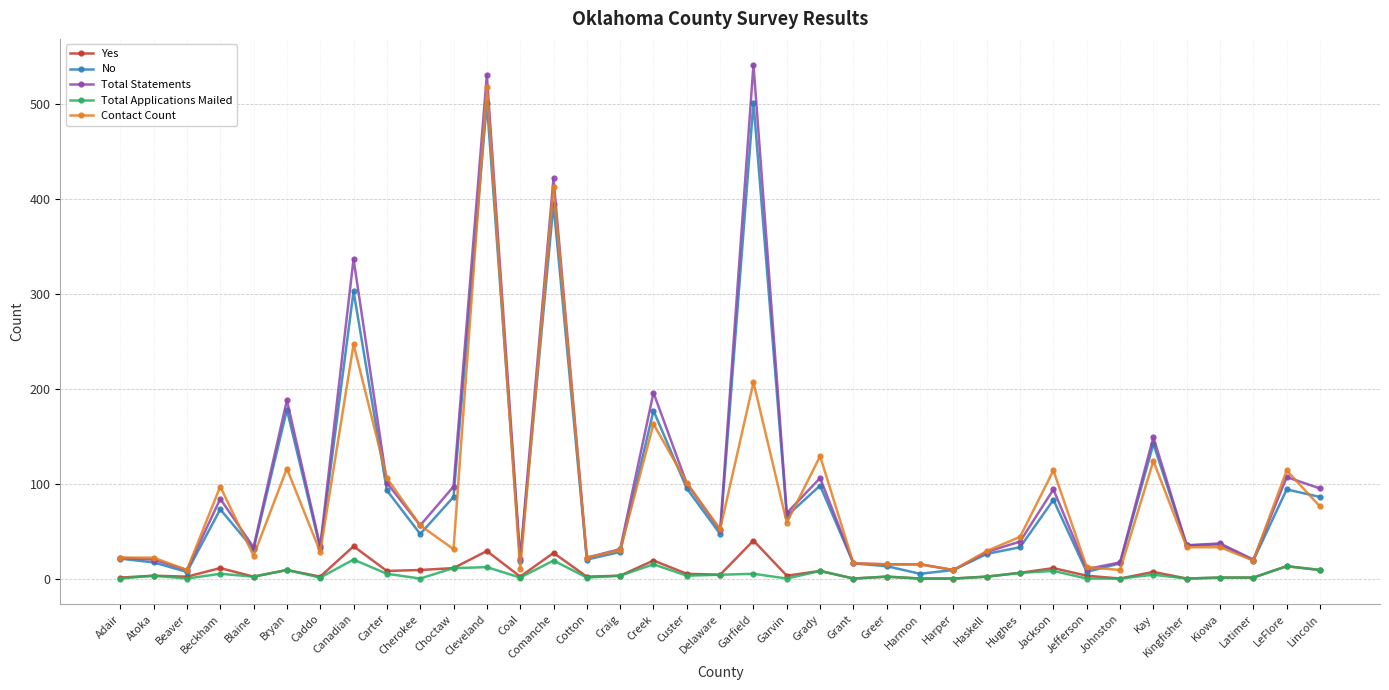

What is the sum of the Yes values at Coal and Greer?

4